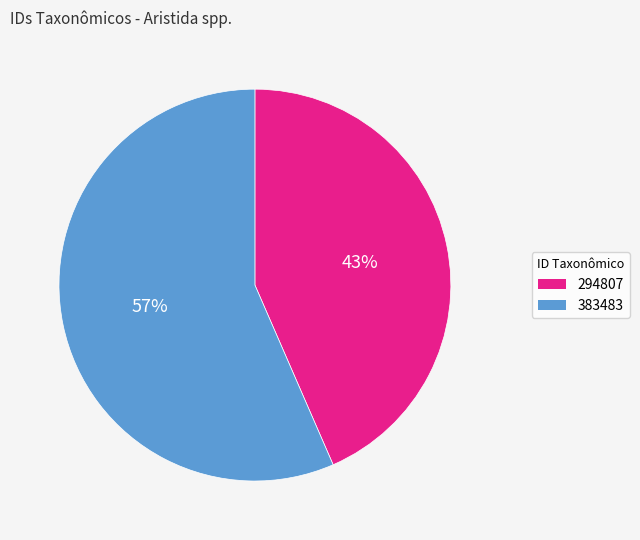

The 383483 slice represents 57% of the pie. True or false?

True